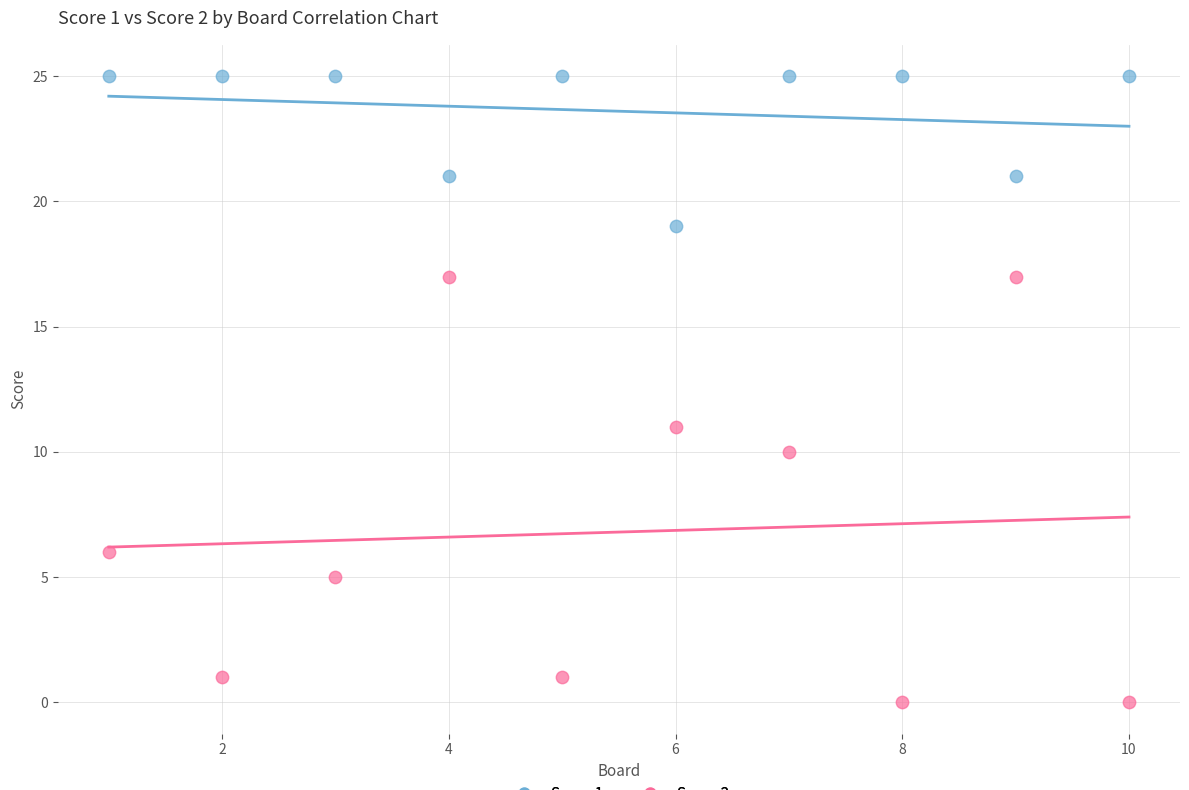

Across all data points, what is the range of X values (max minus min)?

9